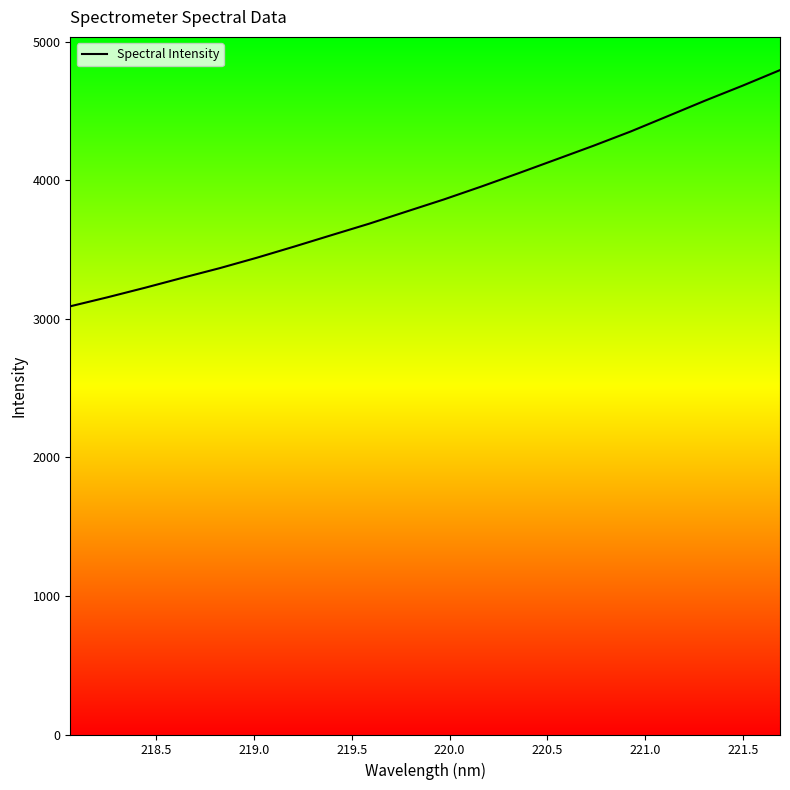

What is the value of the 7th point from the left?

3523.4